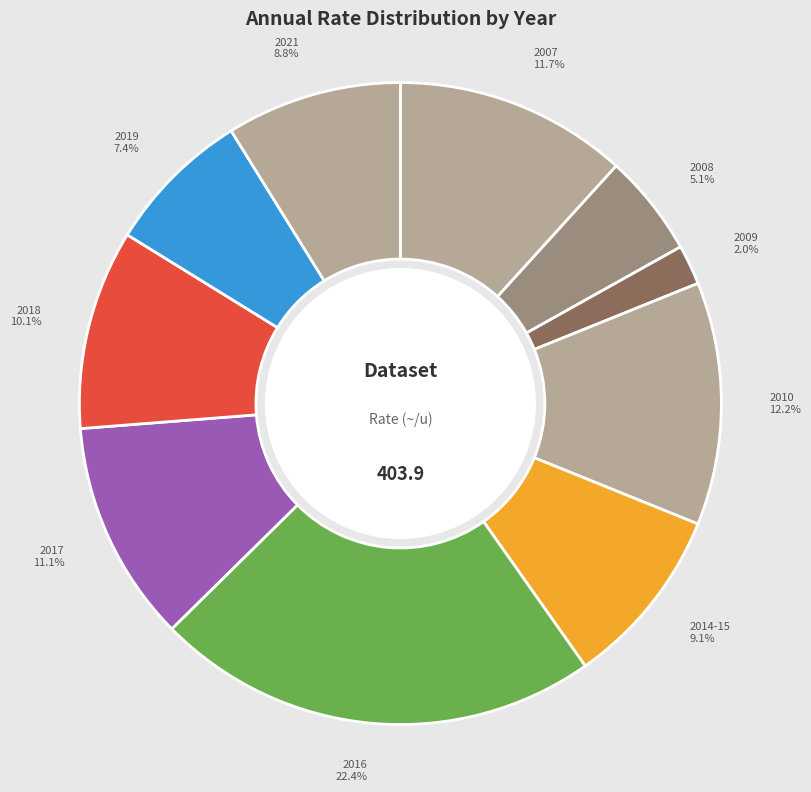

Combined, do 2014-15 and 2021 account for over 50%?

No